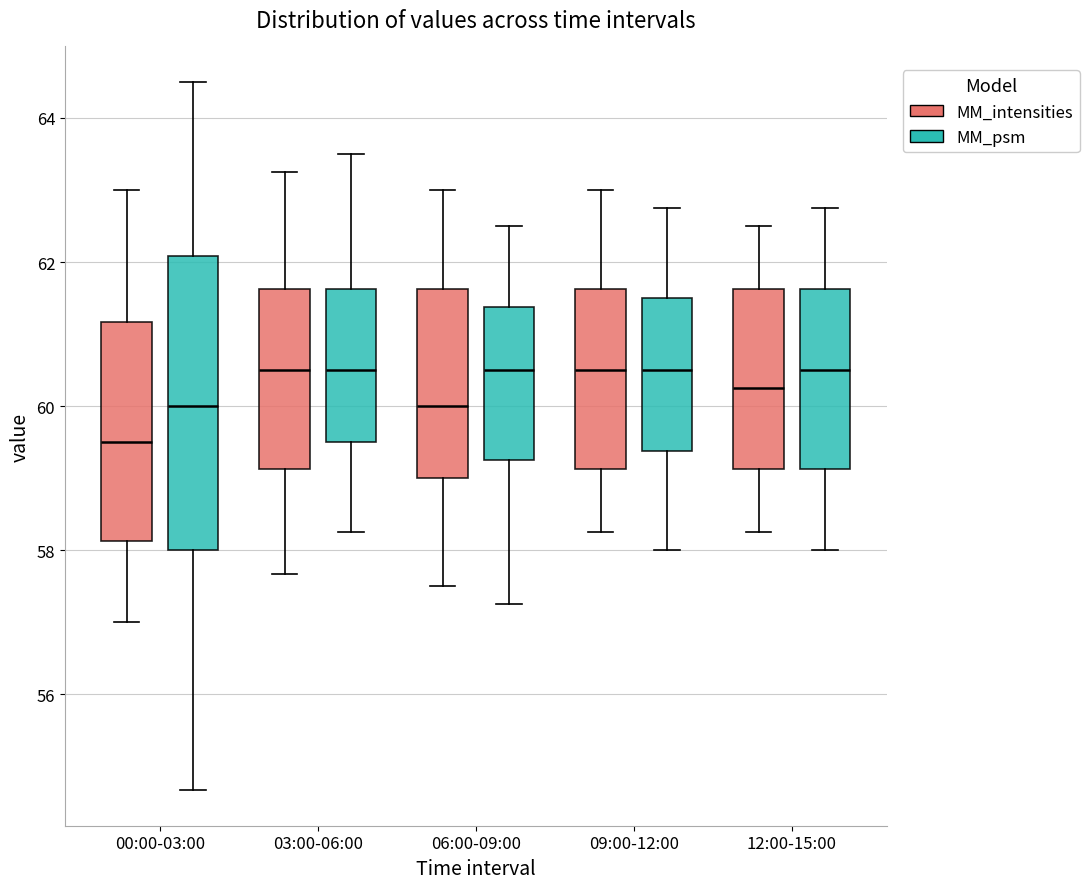

Which box is the tallest, from its lower edge to its upper edge?

00:00-03:00 (MM_psm)